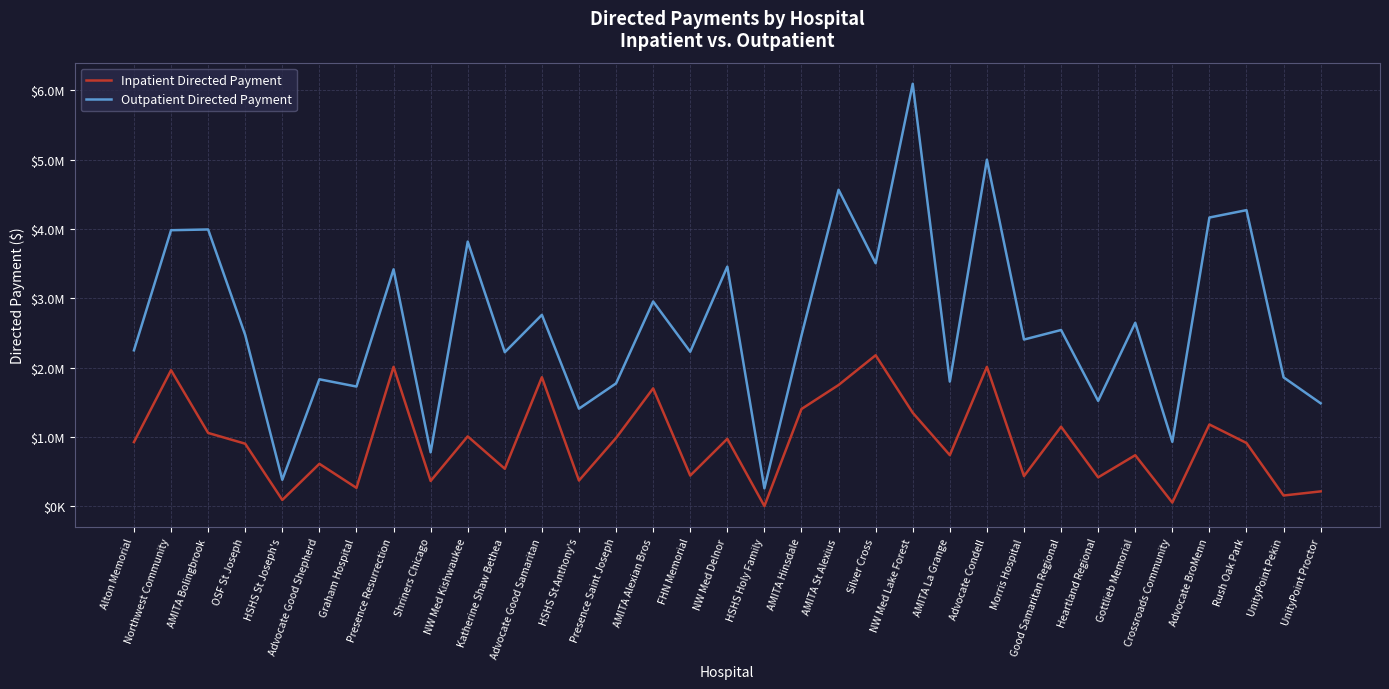

Rank the series by their average value, from highest to lowest.

Outpatient Directed Payment, Inpatient Directed Payment